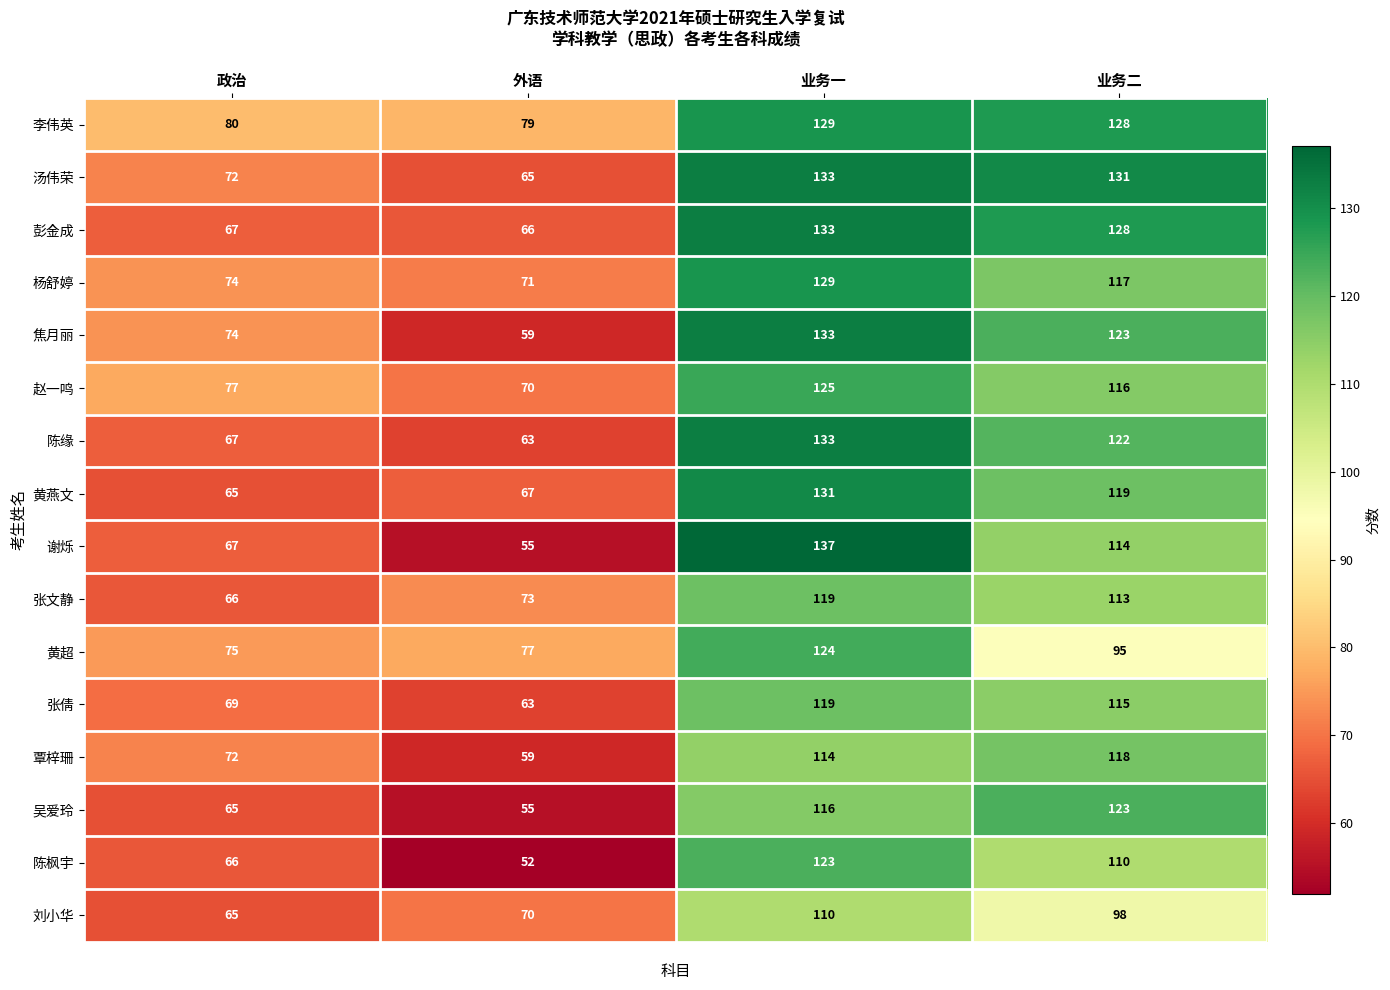

Rank the categories by 刘小华 value from highest to lowest.

业务一, 业务二, 外语, 政治